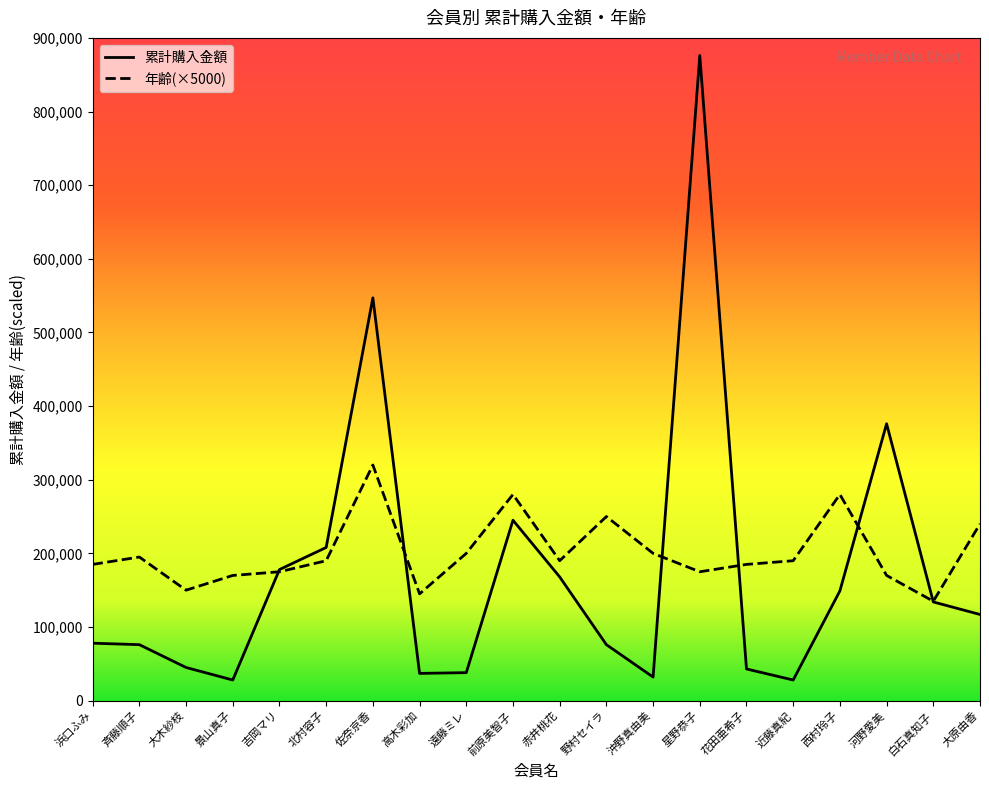

Rank the series by their average value, from highest to lowest.

年齢(×5000), 累計購入金額